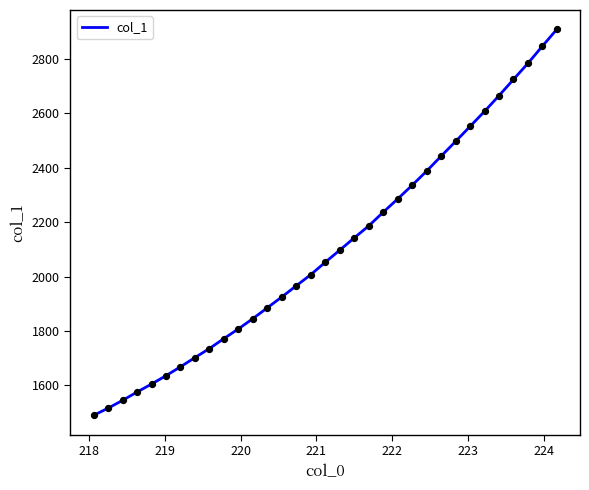

What is the maximum value shown in the chart?

2909.4